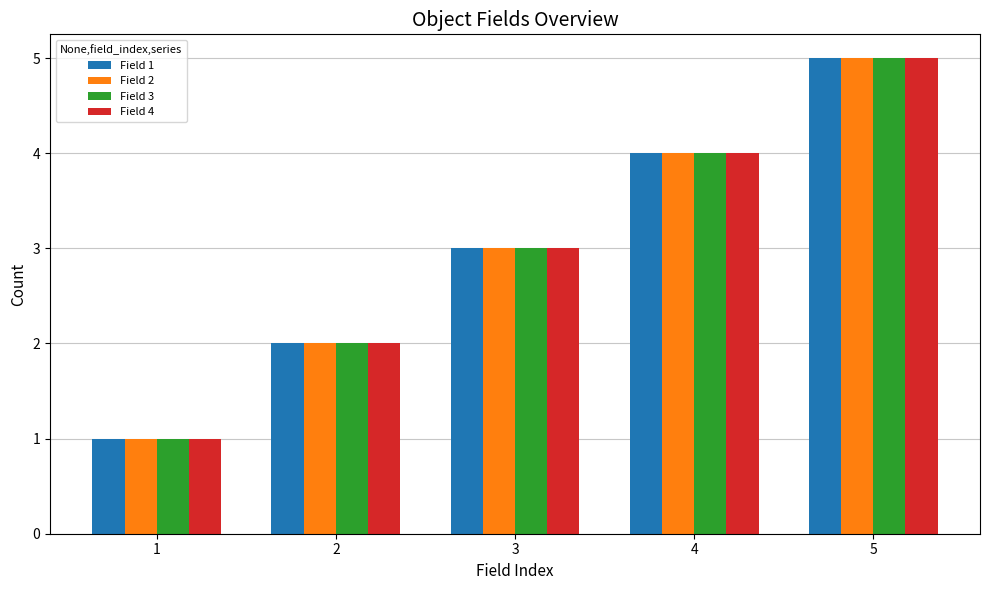

Is the value of Field 1 at 5 greater than the value of Field 4 at 3?

Yes